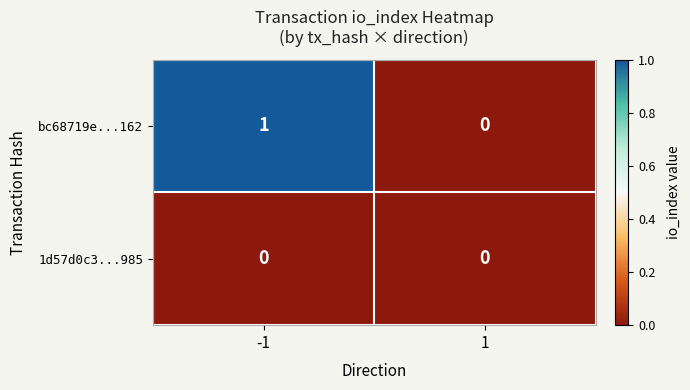

Which series has the largest total across all categories?

bc68719e...162